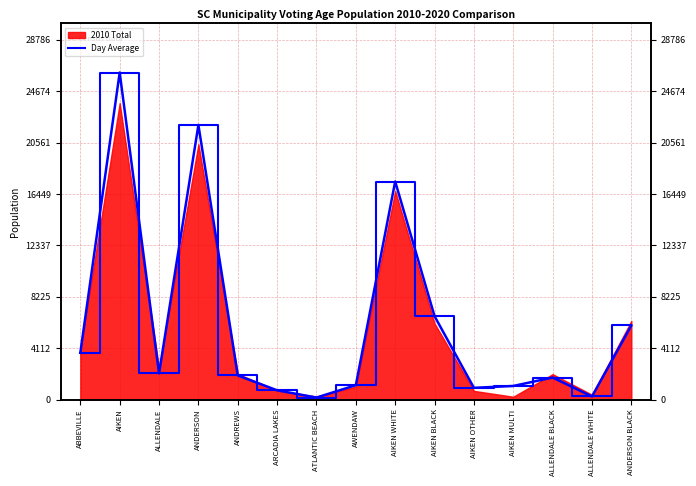

Is it true that 2010 Total equals 26169 at AIKEN?

True